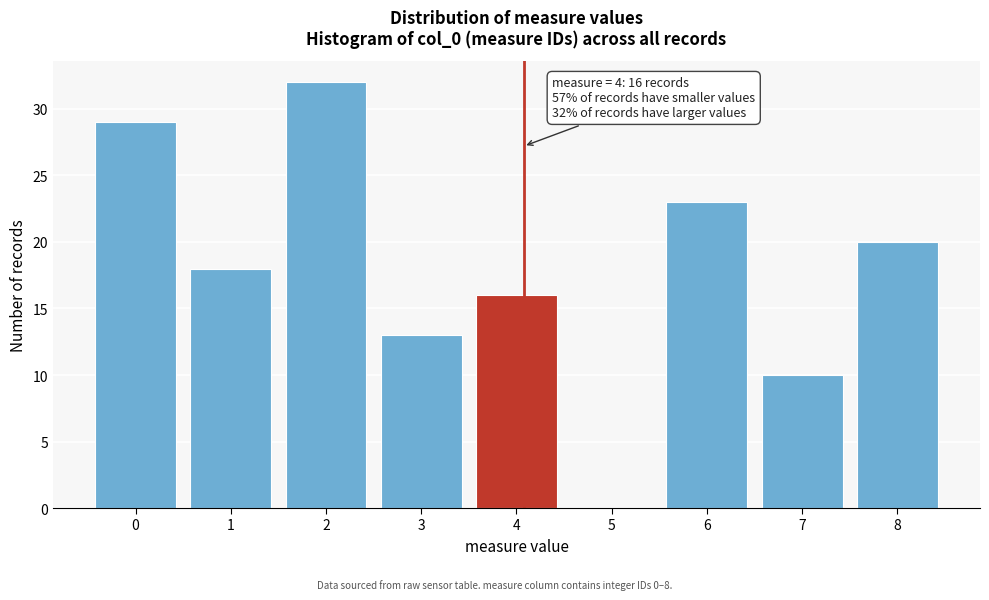

Reading right to left, extract all data points from this chart.

8=20	7=10	6=23	5=0	4=16	3=13	2=32	1=18	0=29